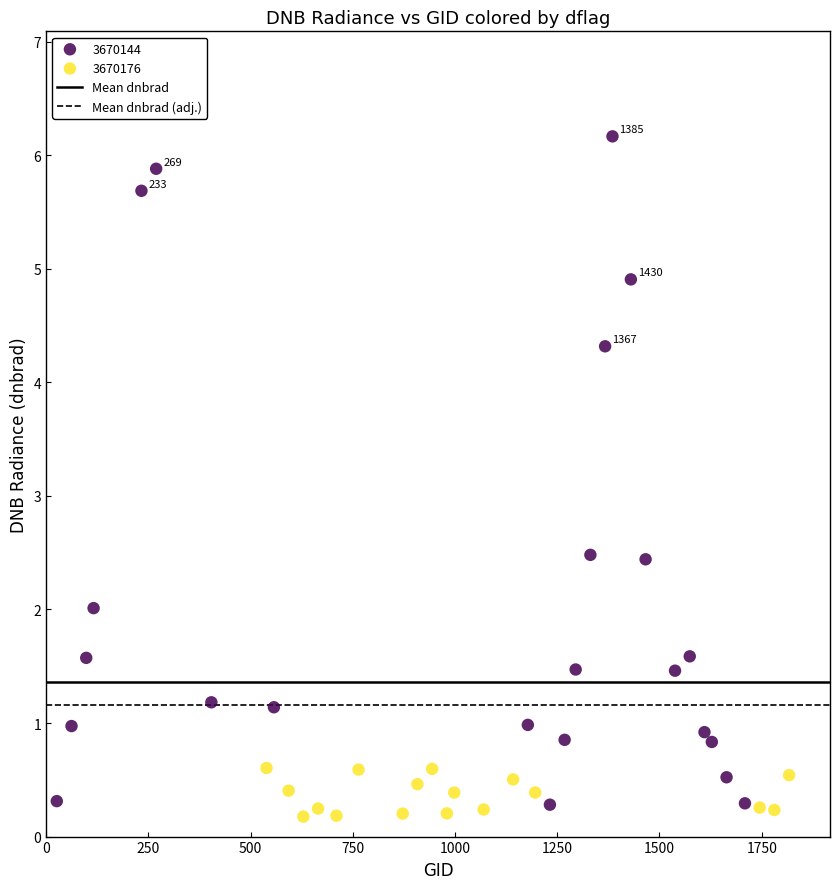

Which series has the widest spread of Y values?

3670144